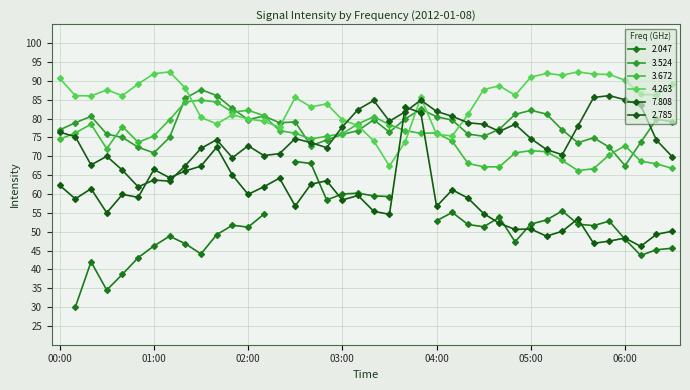

The 2.785 series shows 111.0 at 02:00. True or false?

False